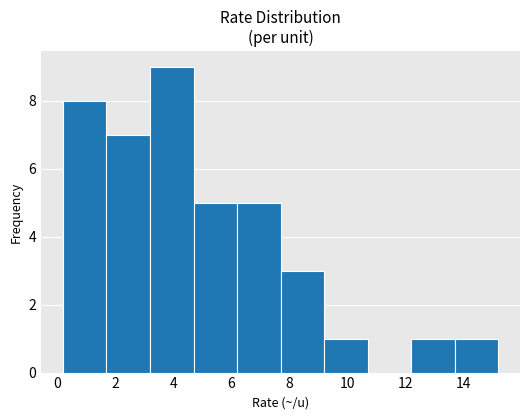

Reading left to right, transcribe this chart: for each bar, give the range it covers on the x-axis and its height. Neither the bar edges nor the heights are printed on the chart, so give them approximately, as read against the axes.

0.2 to 1.7: 8
1.7 to 3.2: 7
3.2 to 4.7: 9
4.7 to 6.2: 5
6.2 to 7.7: 5
7.7 to 9.2: 3
9.2 to 10.7: 1
10.7 to 12.2: 0
12.2 to 13.7: 1
13.7 to 15.2: 1